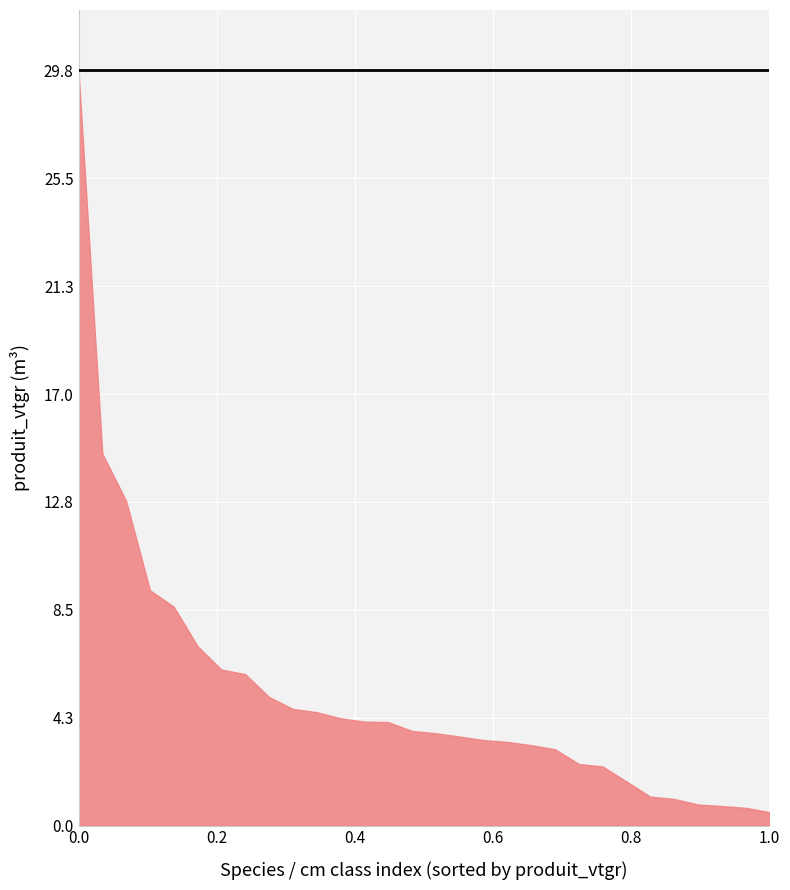

What is the maximum value shown in the chart?

29.8